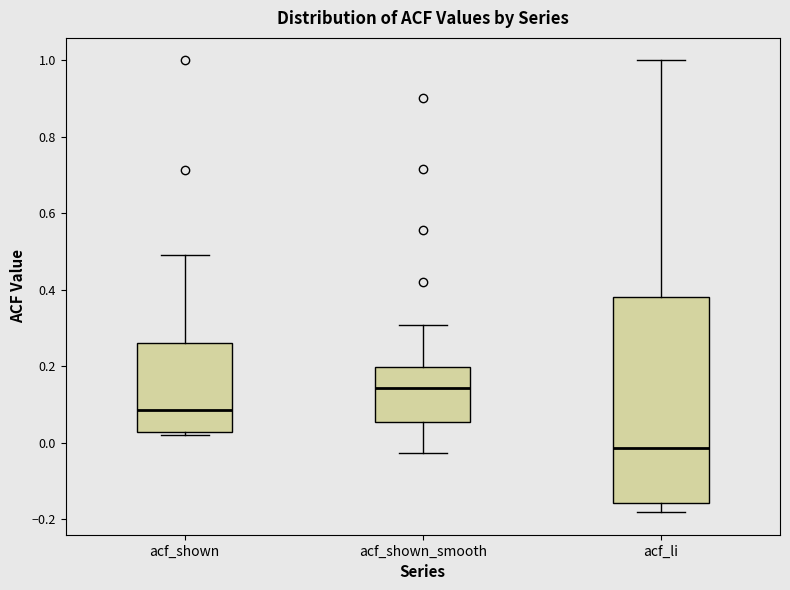

Which box's median line is the lowest?

acf_li